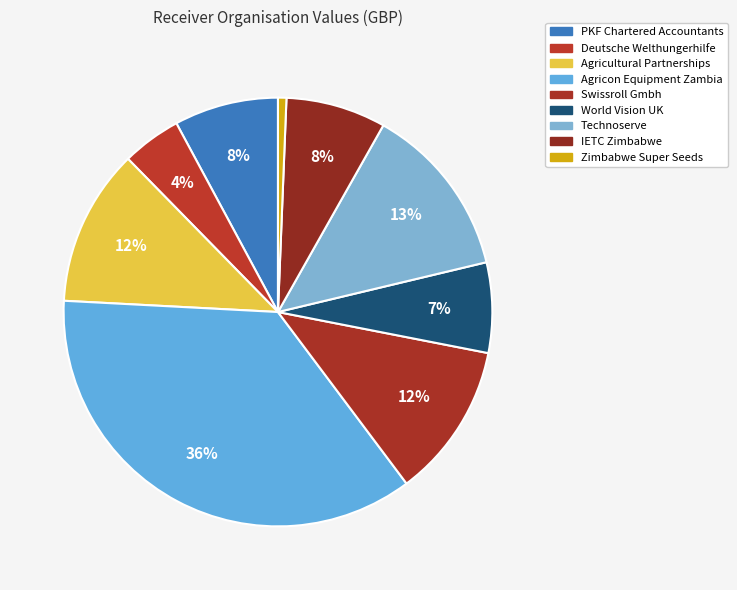

How many slices are in this pie chart?

9